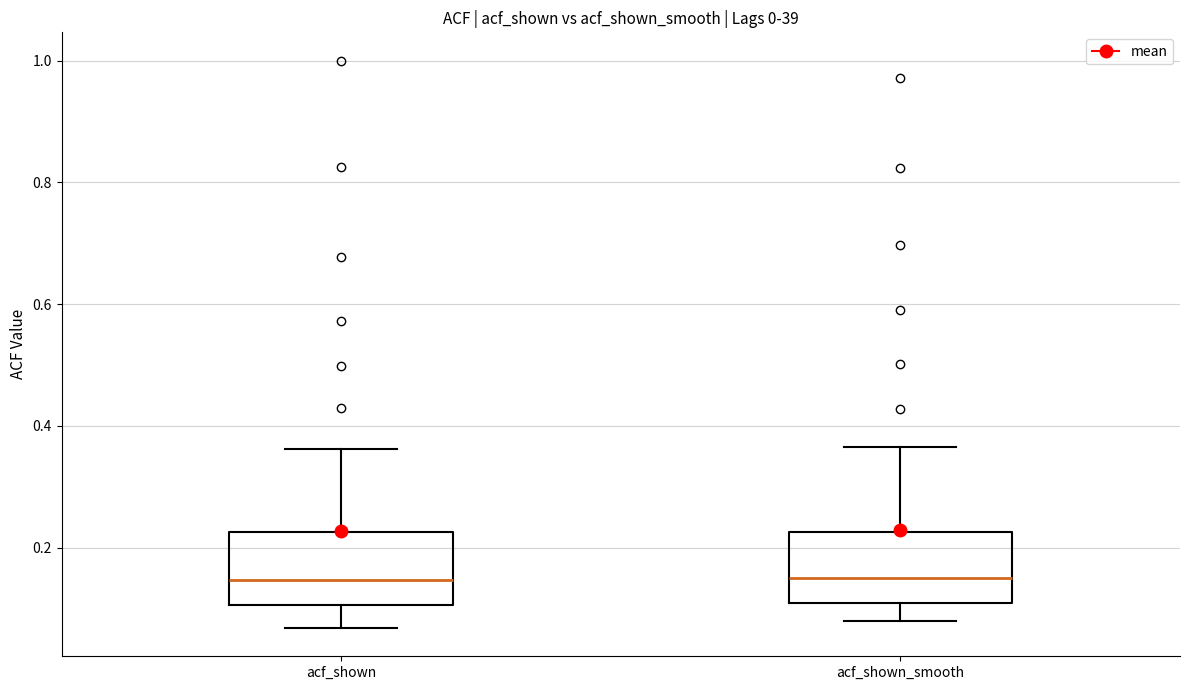

Reading left to right, read every box against the y-axis: the position of its median line, the range the box covers, and the ends of its whiskers. The values are not printed on the chart, so give them approximately, as read against the axis.

acf_shown: median 0.14, box 0.10 to 0.22, whiskers 0.06 to 0.36
acf_shown_smooth: median 0.16, box 0.10 to 0.22, whiskers 0.08 to 0.36